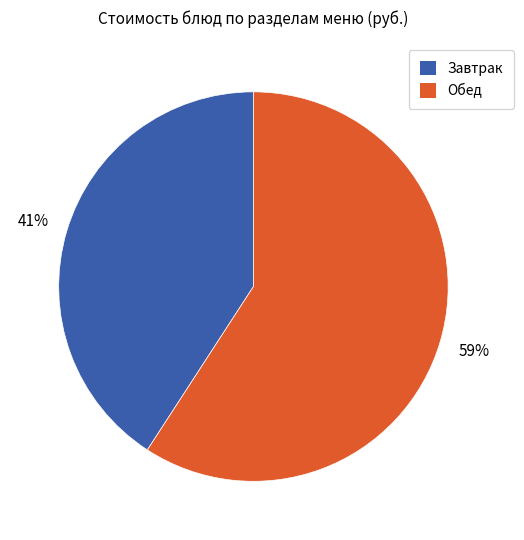

To the nearest percent, what is the difference between the largest and smallest slice percentages?

18%